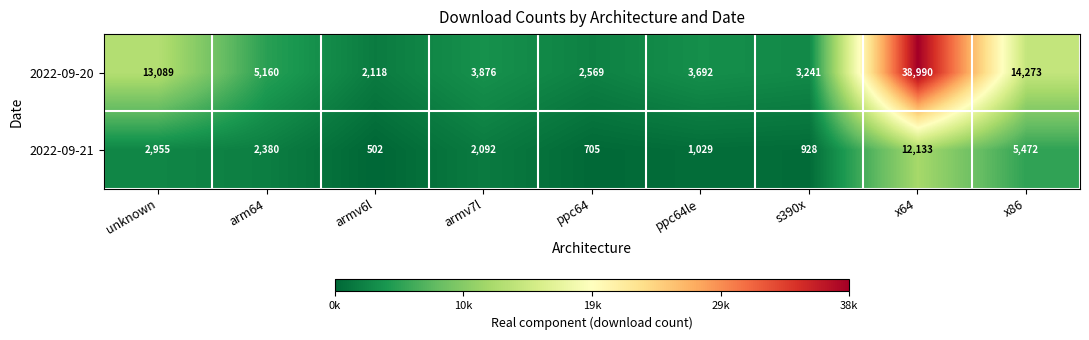

Which label corresponds to the smallest value in the chart?

armv6l